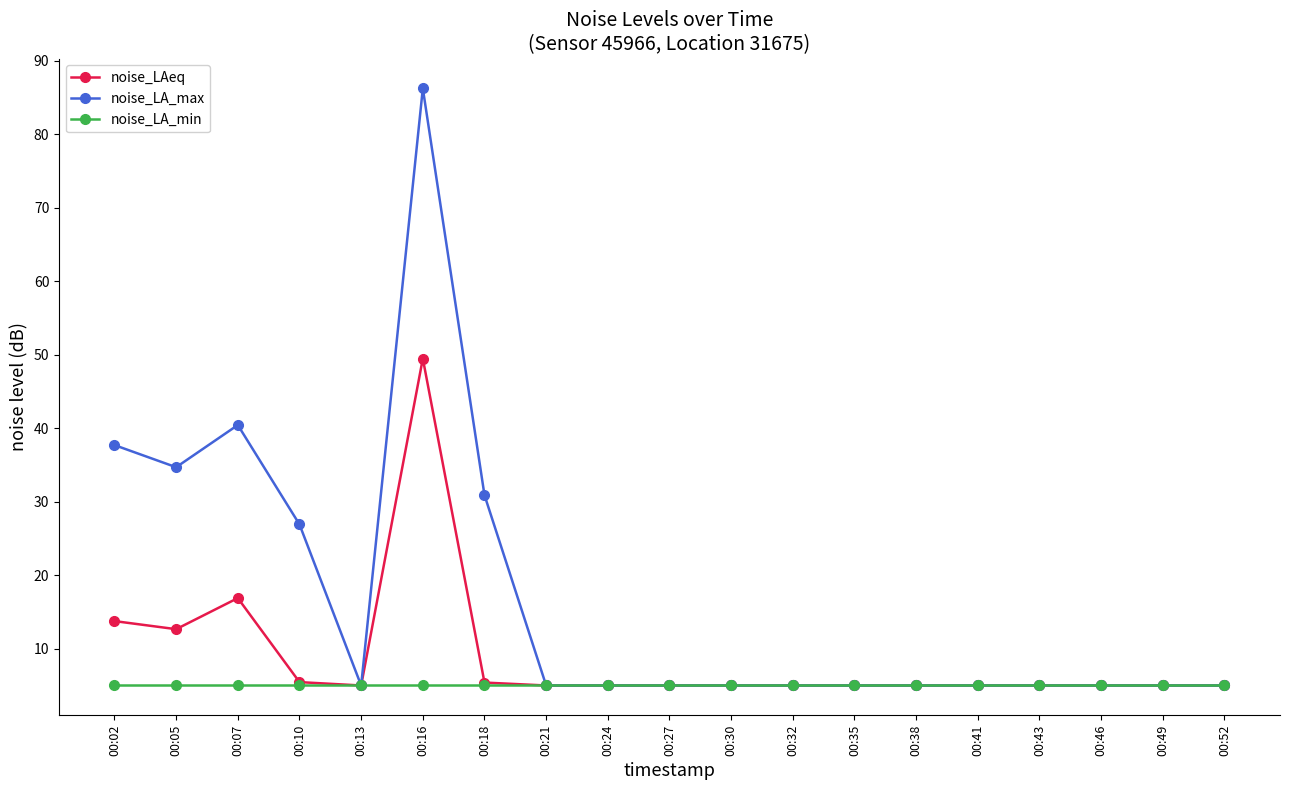

What is the value of the noise_LAeq point at the 17th from the left?

5.0